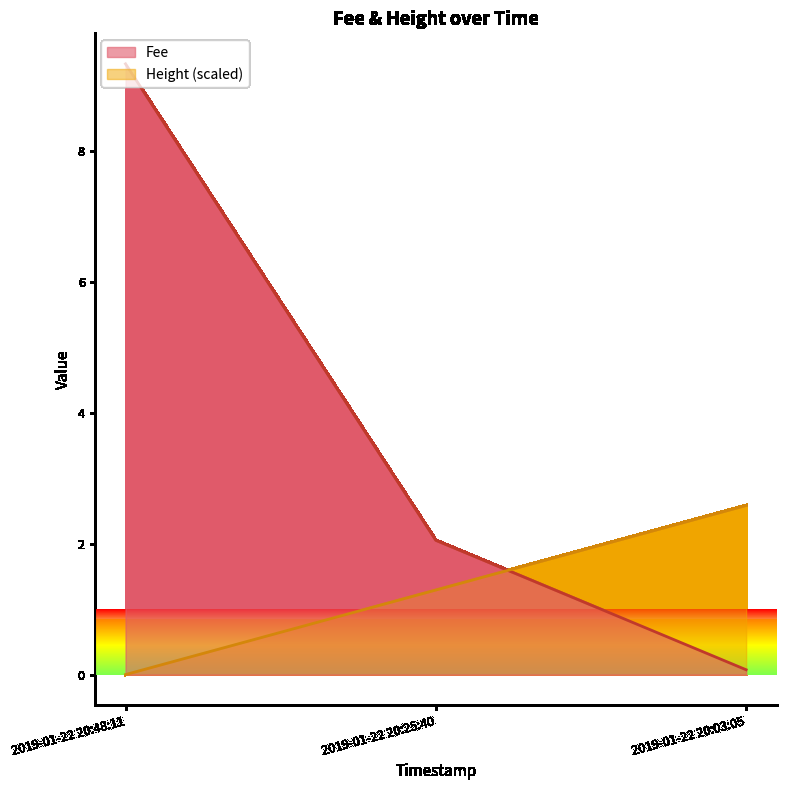

What is the spread (max minus min) of values at 2019-01-22 20:48:11?

9.3